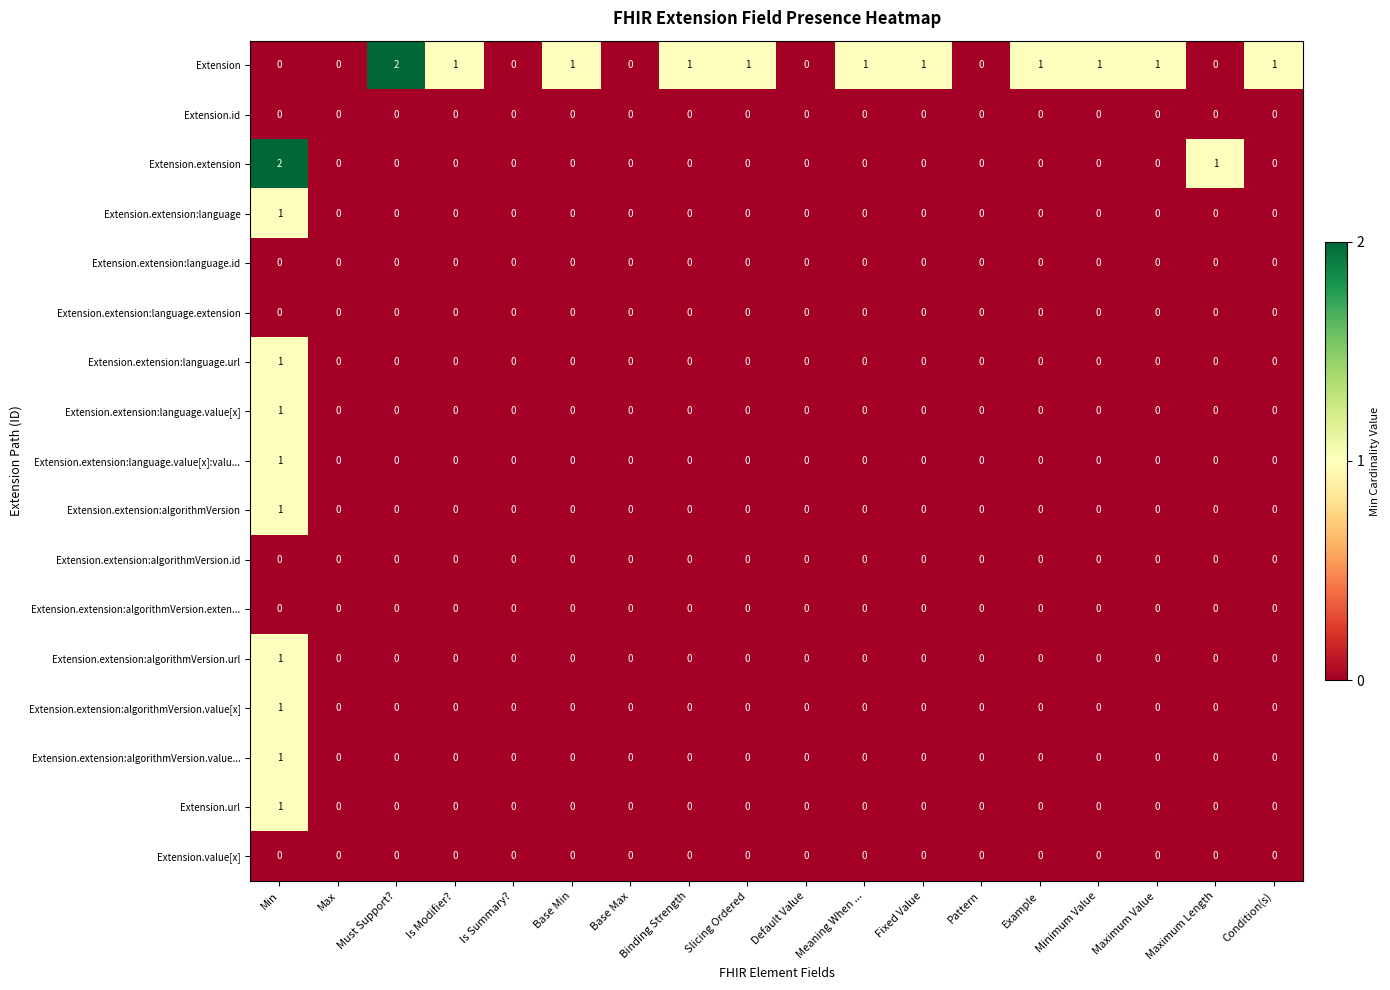

At which category is the sum across all series the highest?

Min